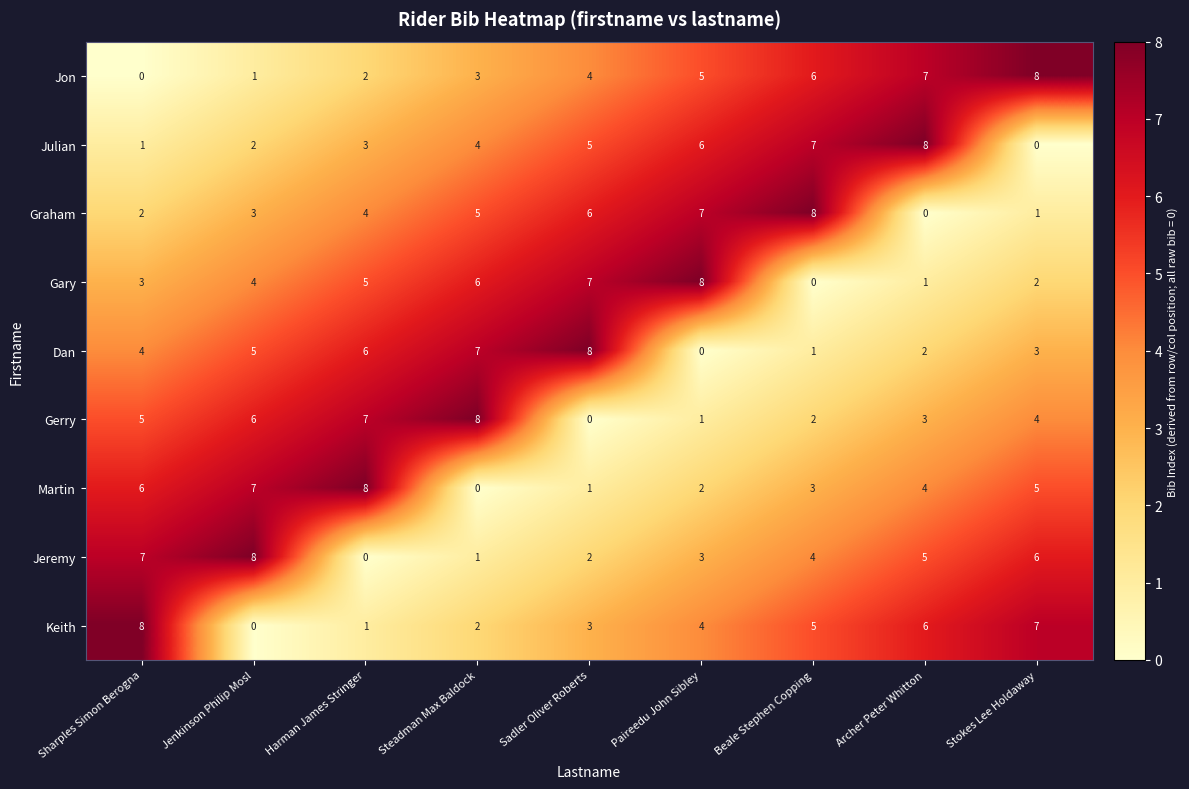

What is the spread (max minus min) of values at Jenkinson Philip Mosl?

8